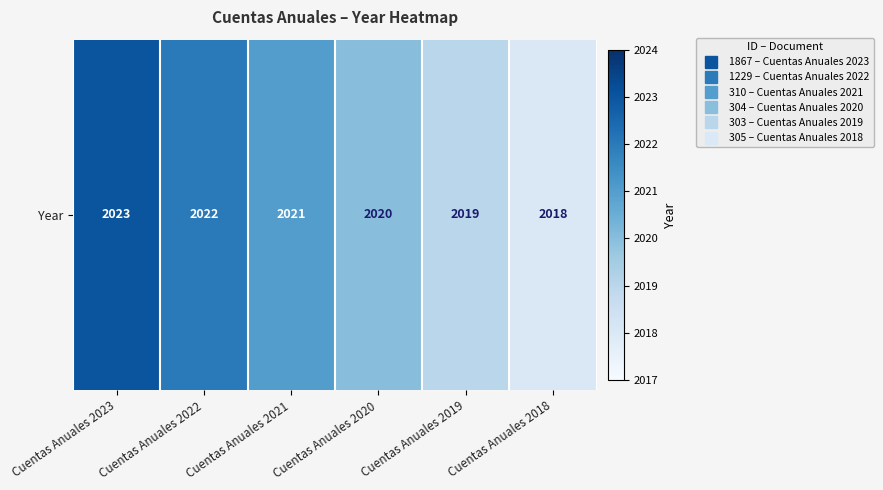

How many values are below 2021?

3